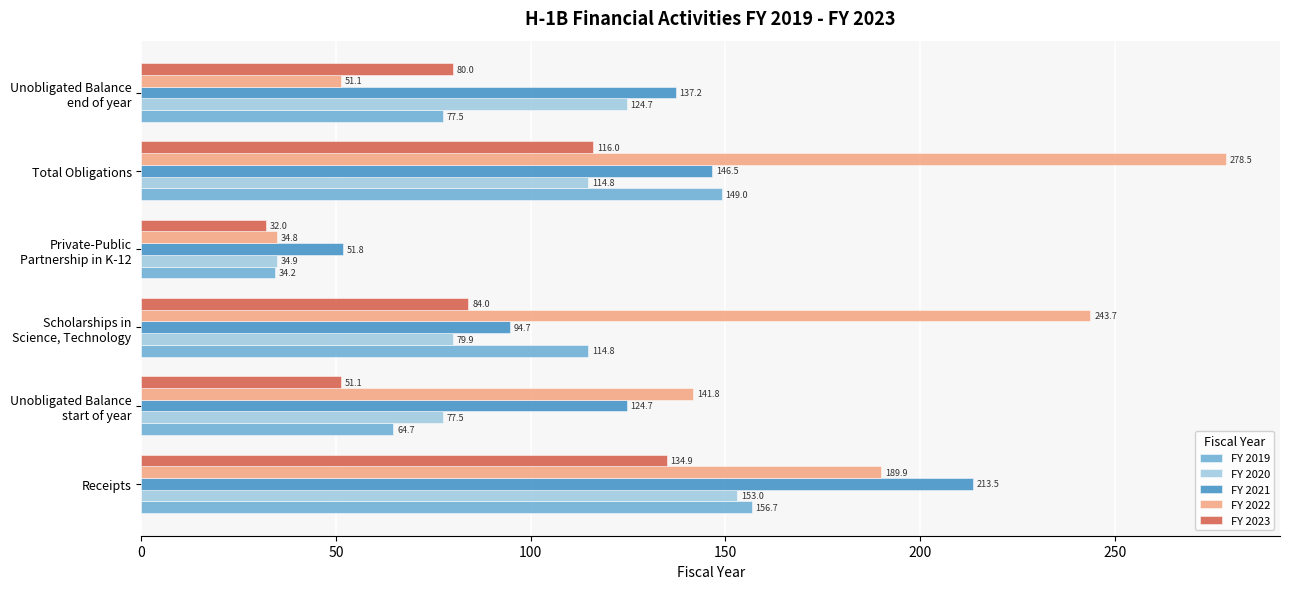

At how many categories does at least one series exceed 136?

5